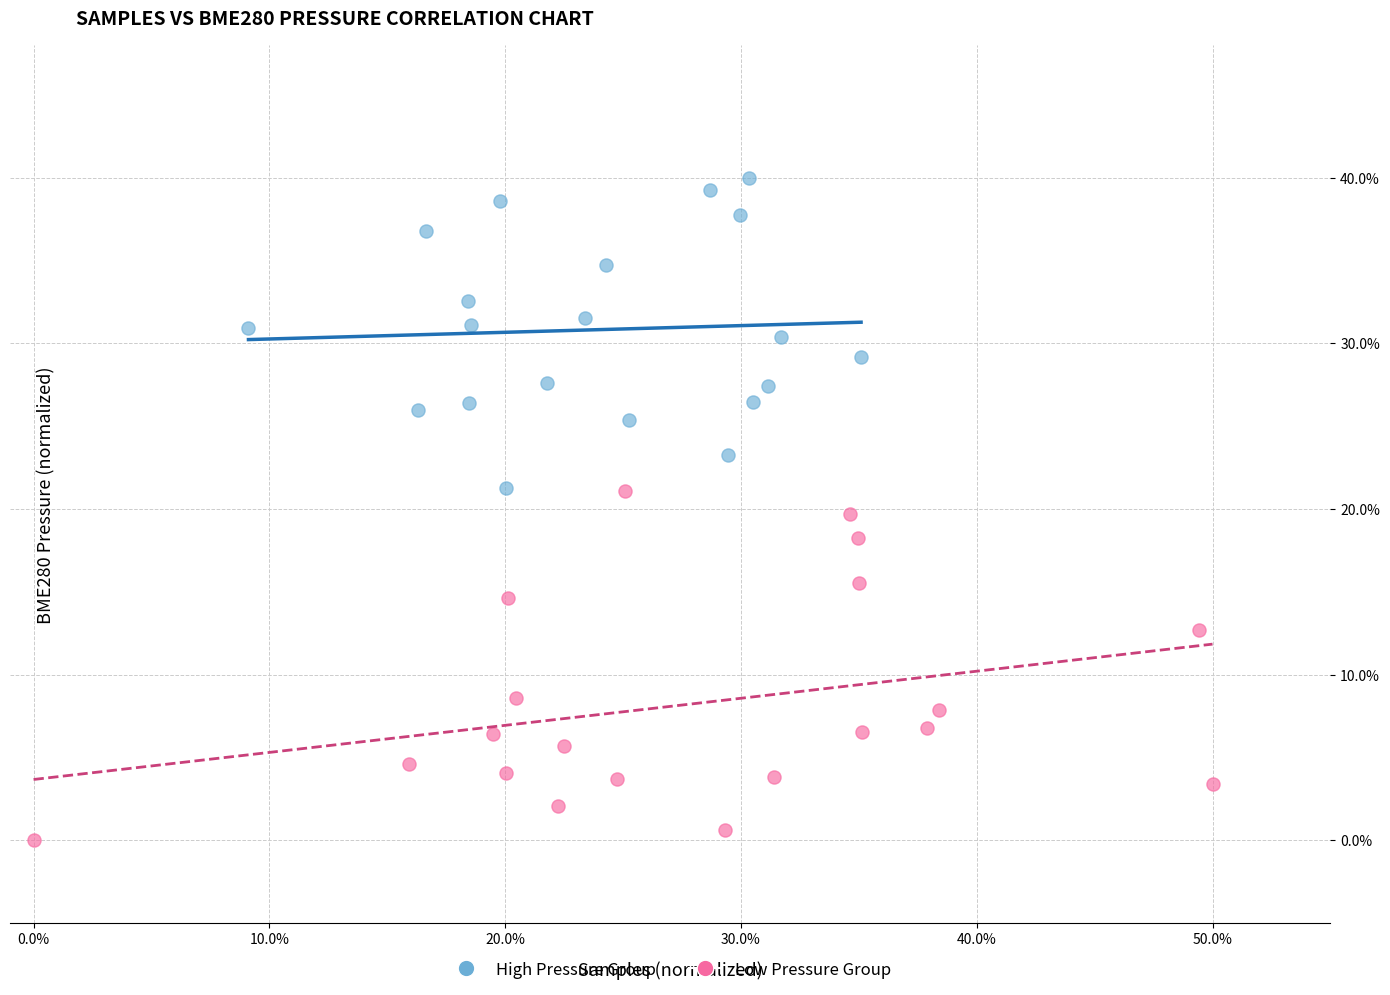

What are all the series names shown in the legend?

High Pressure Group, Low Pressure Group